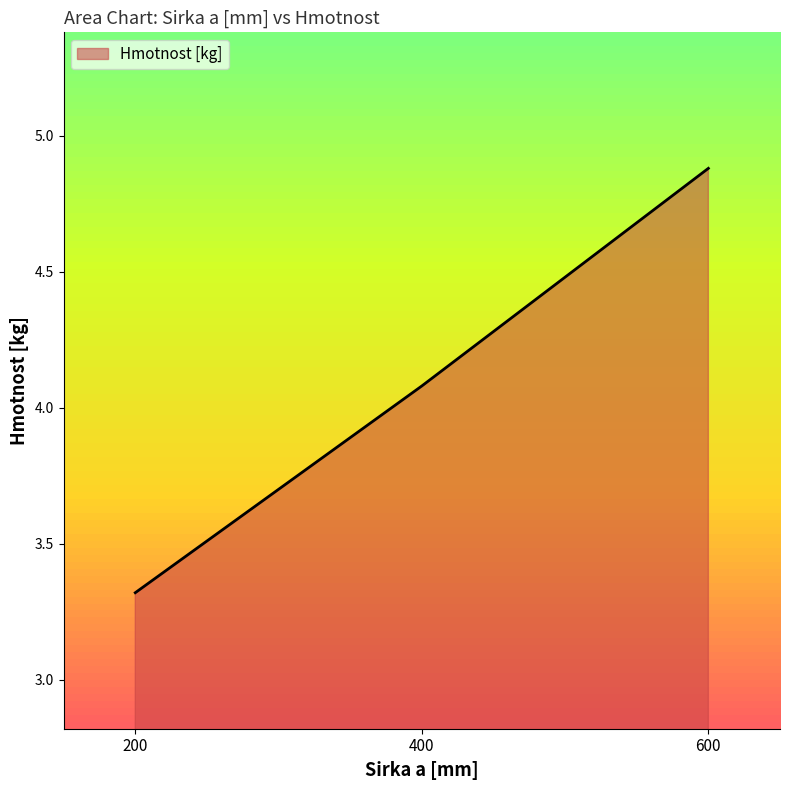

How many values exceed 4?

2